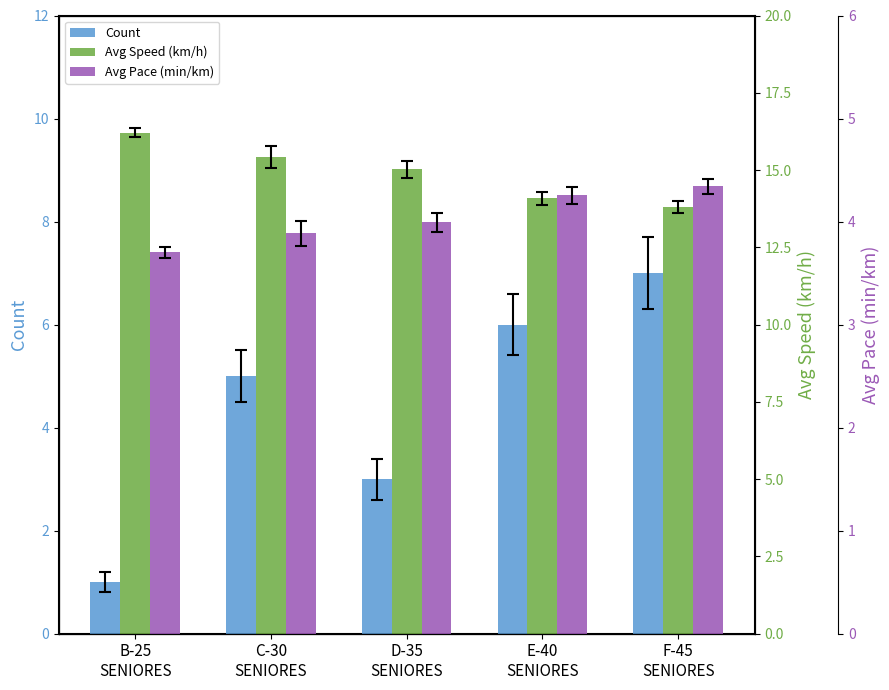

What is the difference between the maximum and minimum values in the Avg Speed (km/h) series?

2.4